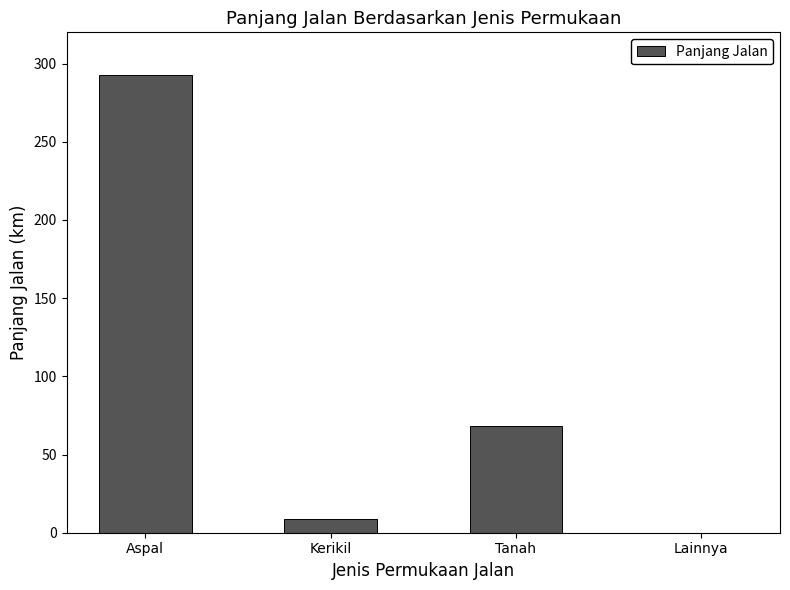

What is the sum of all values?

369.9